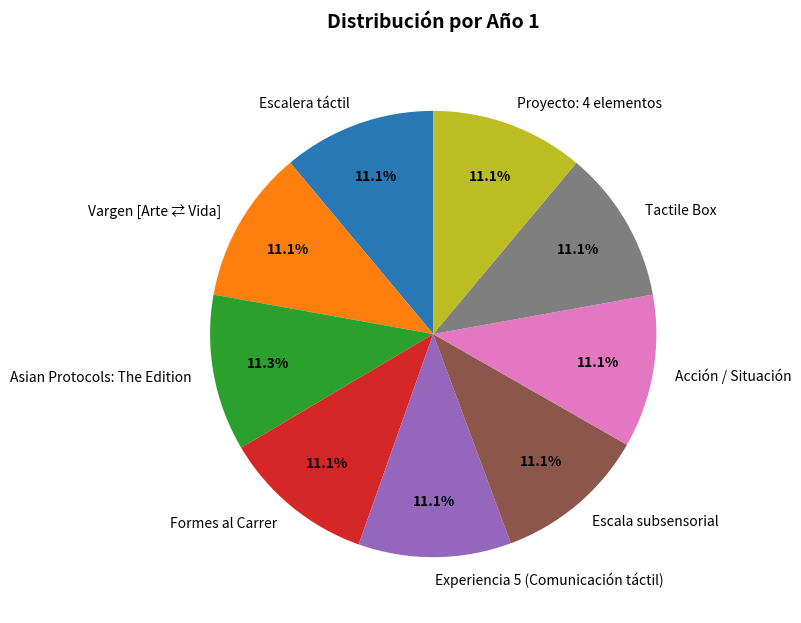

Is it true that Acción / Situación is 3% of the pie?

False